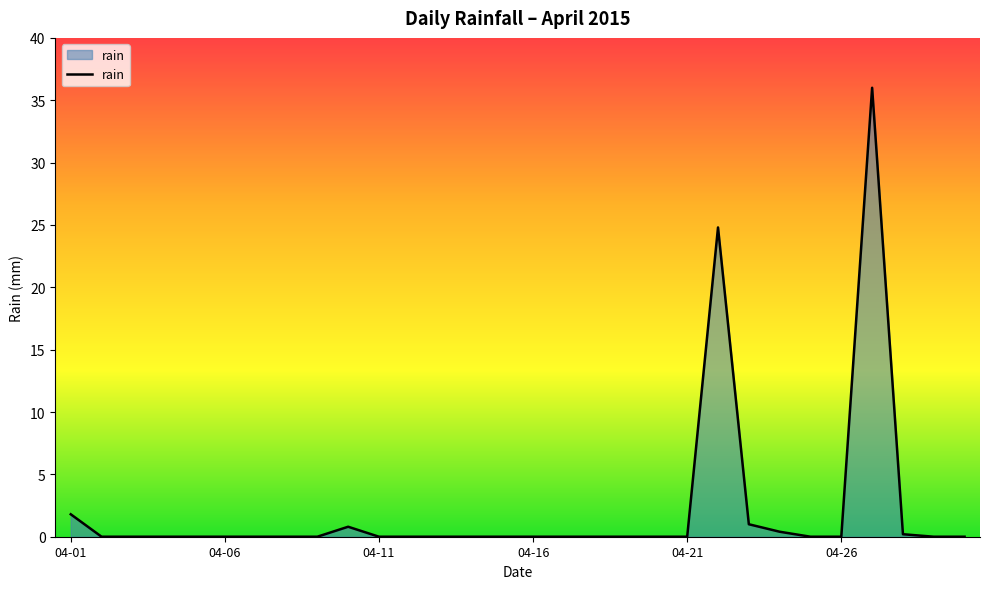

What is the maximum value shown in the chart?

36.0